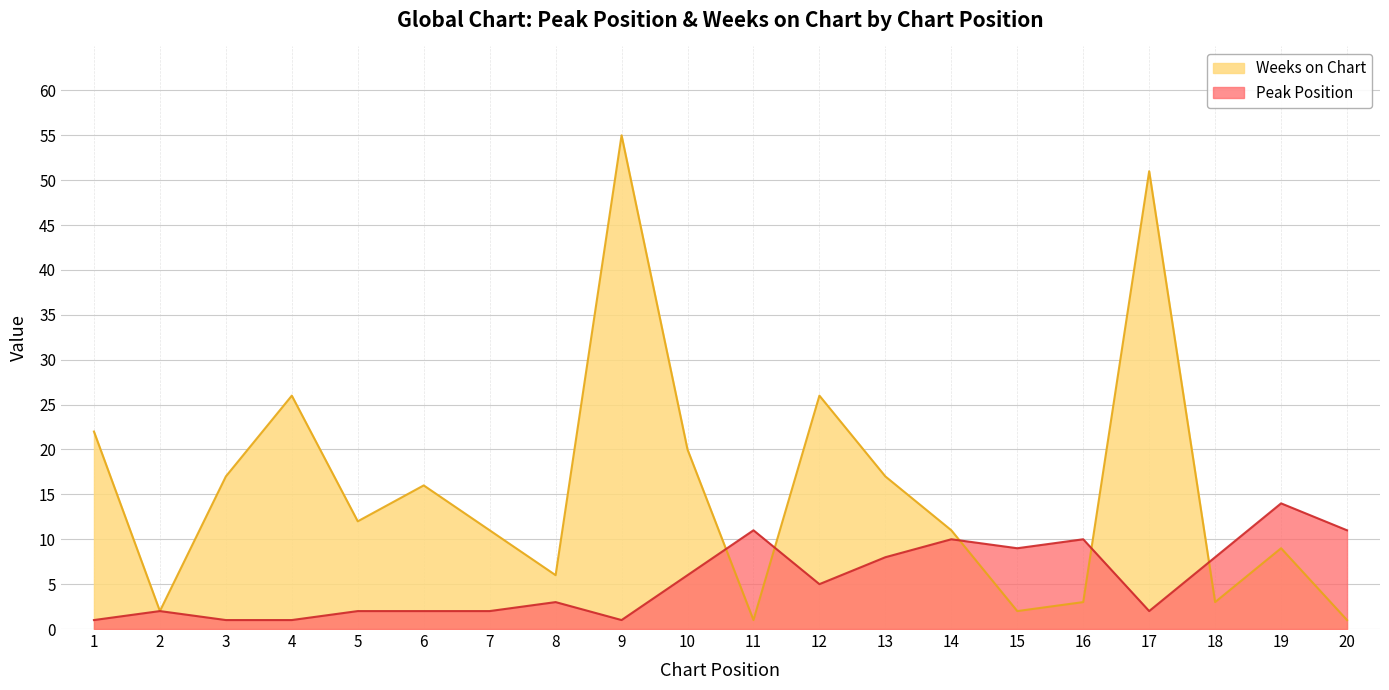

Is the value of Peak Position at 4 greater than the value of Weeks on Chart at 16?

No